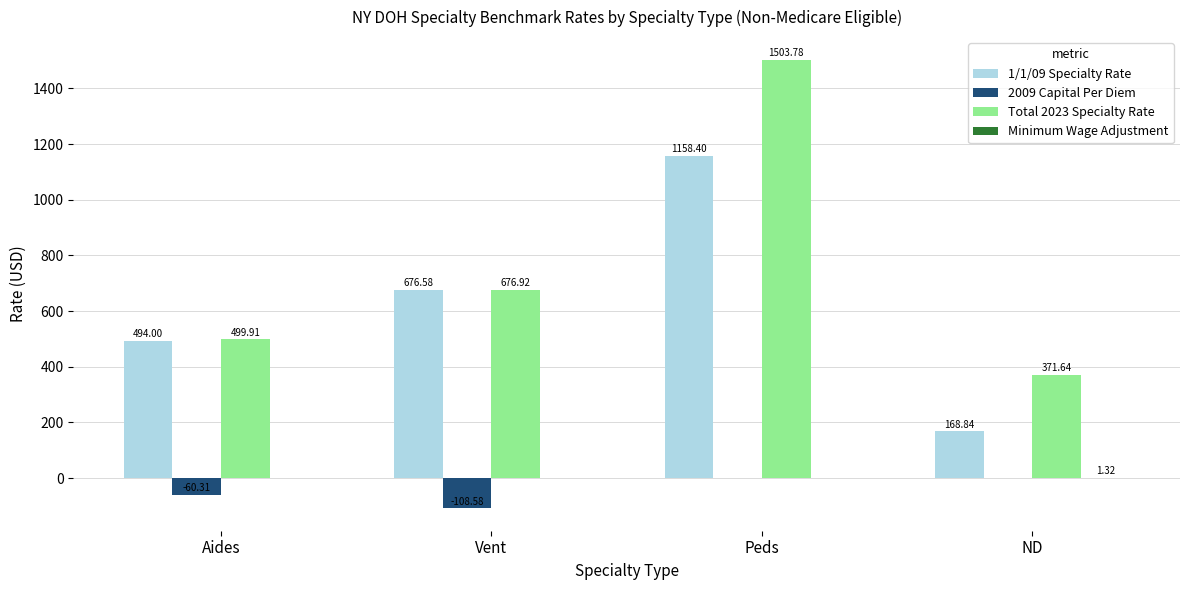

What is the sum of all 2009 Capital Per Diem values?

-168.9